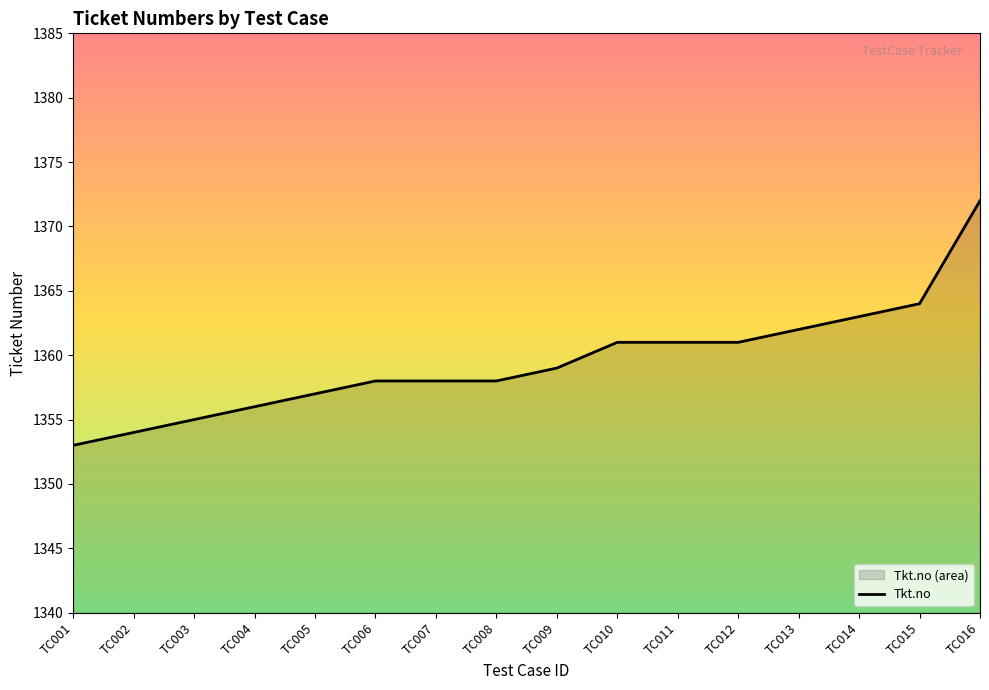

At which category does the chart reach its minimum across all series?

TC001